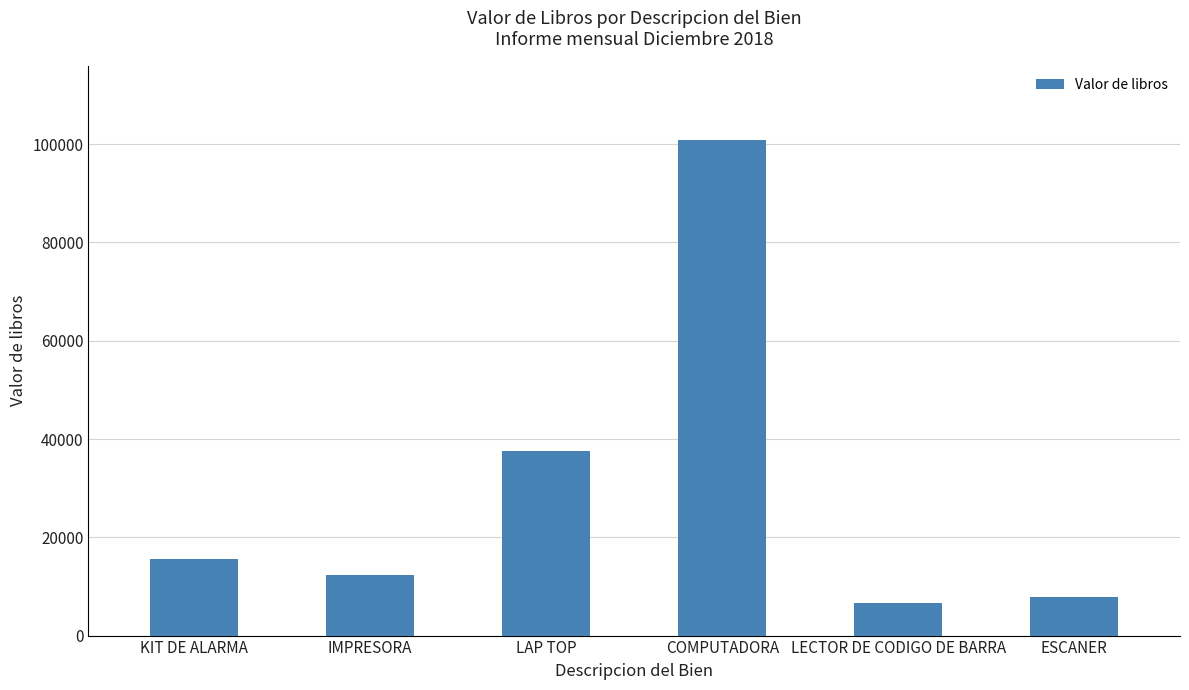

Are the bars horizontal?

No